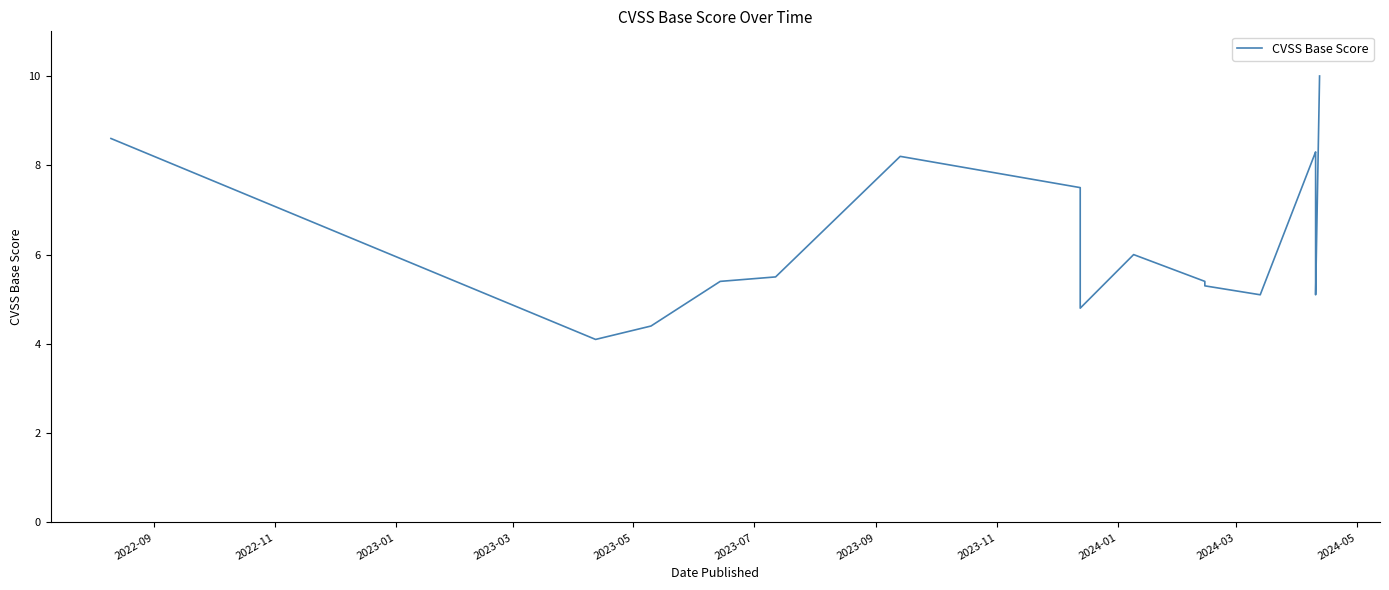

What is the difference between the maximum and second lowest values?

5.6